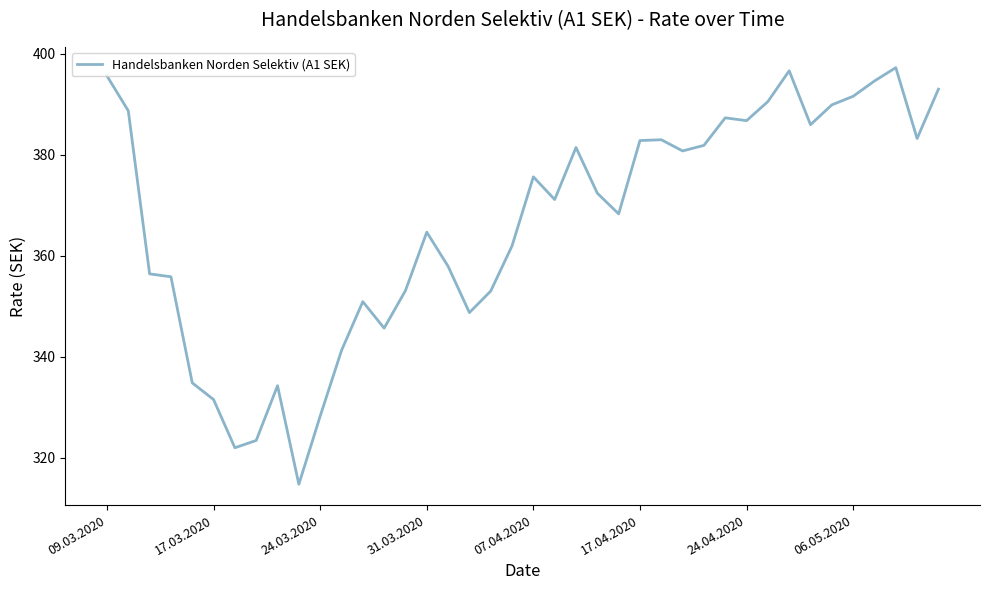

What is the minimum value shown in the chart?

314.7